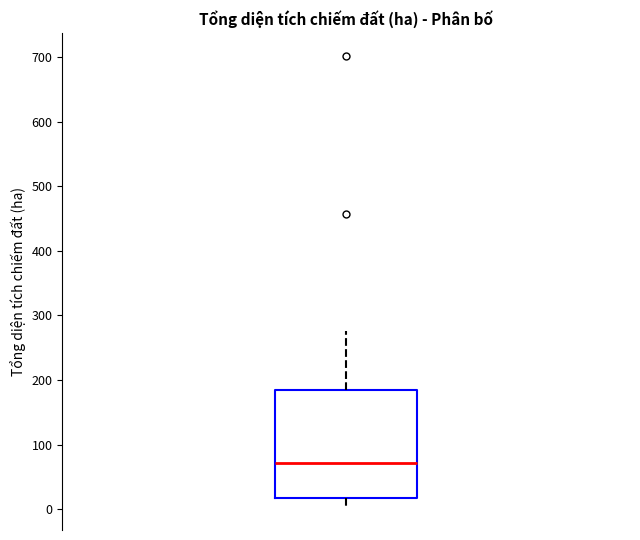

Where does the median line of the box sit on the y-axis? The values are not printed on the chart, so give them approximately, as read against the axis.

70